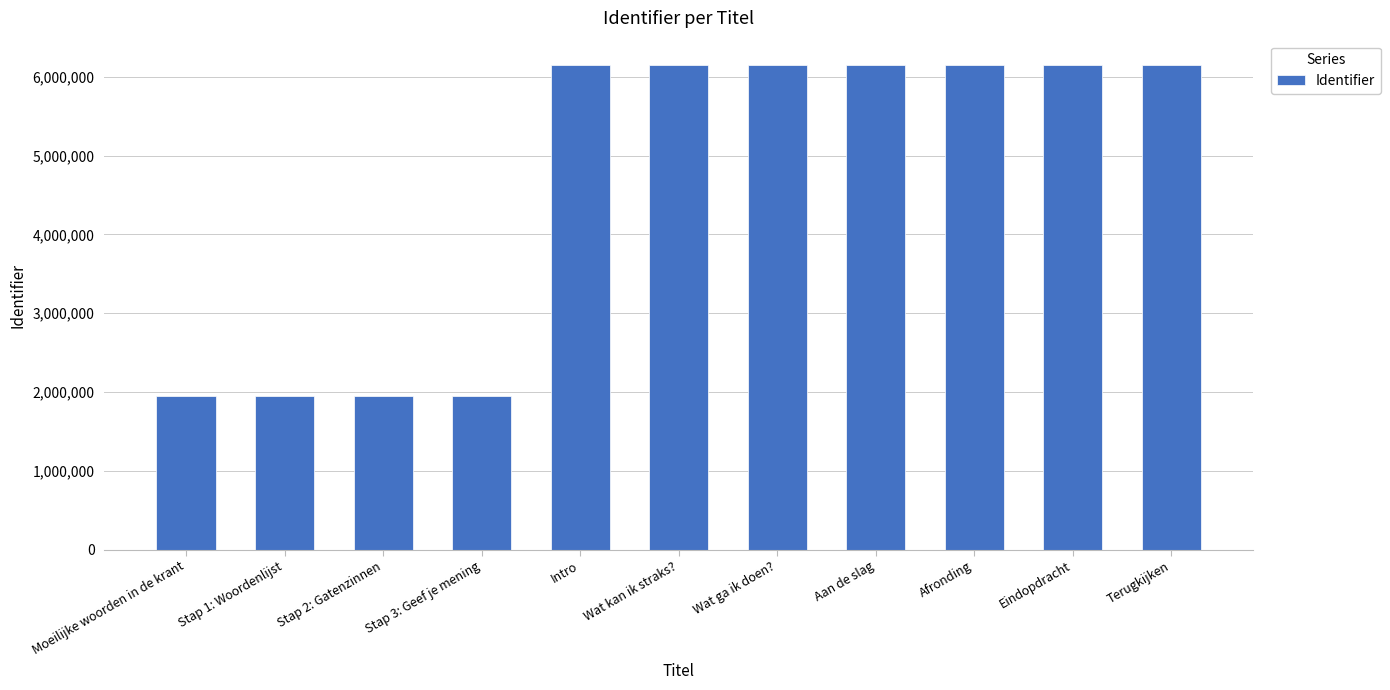

What is the sum of all values?

50862655